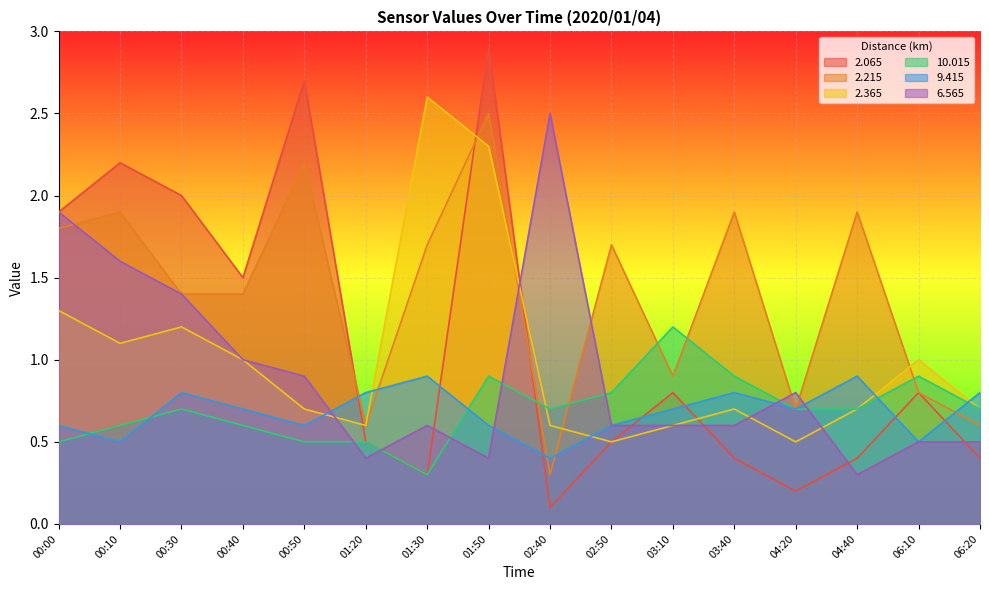

What position from the left is 00:30?

3